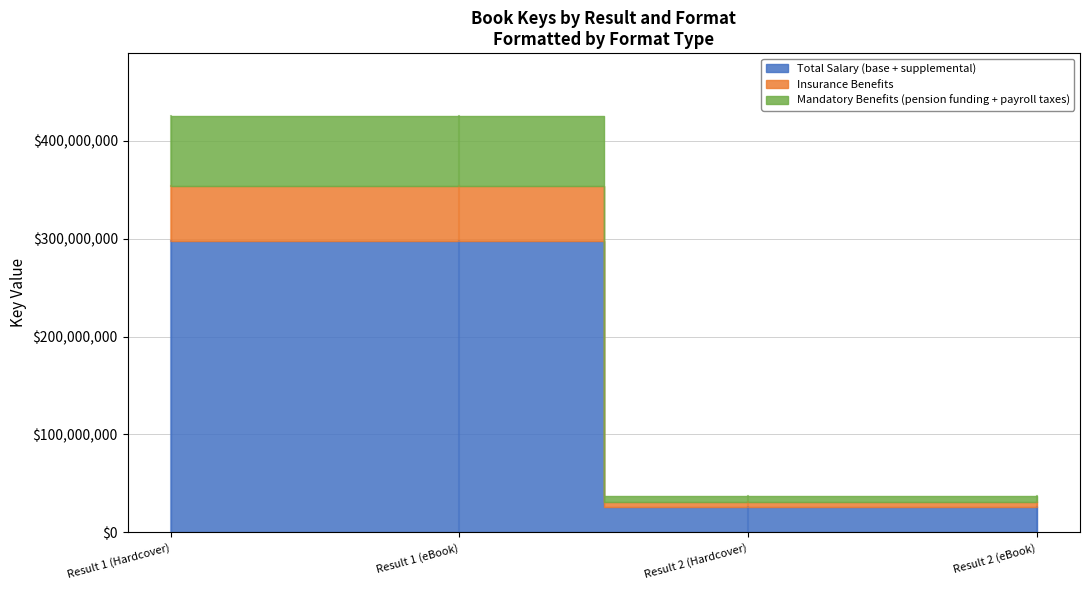

Rank the categories by value from highest to lowest.

Result 1 (Hardcover), Result 1 (eBook), Result 2 (Hardcover), Result 2 (eBook)